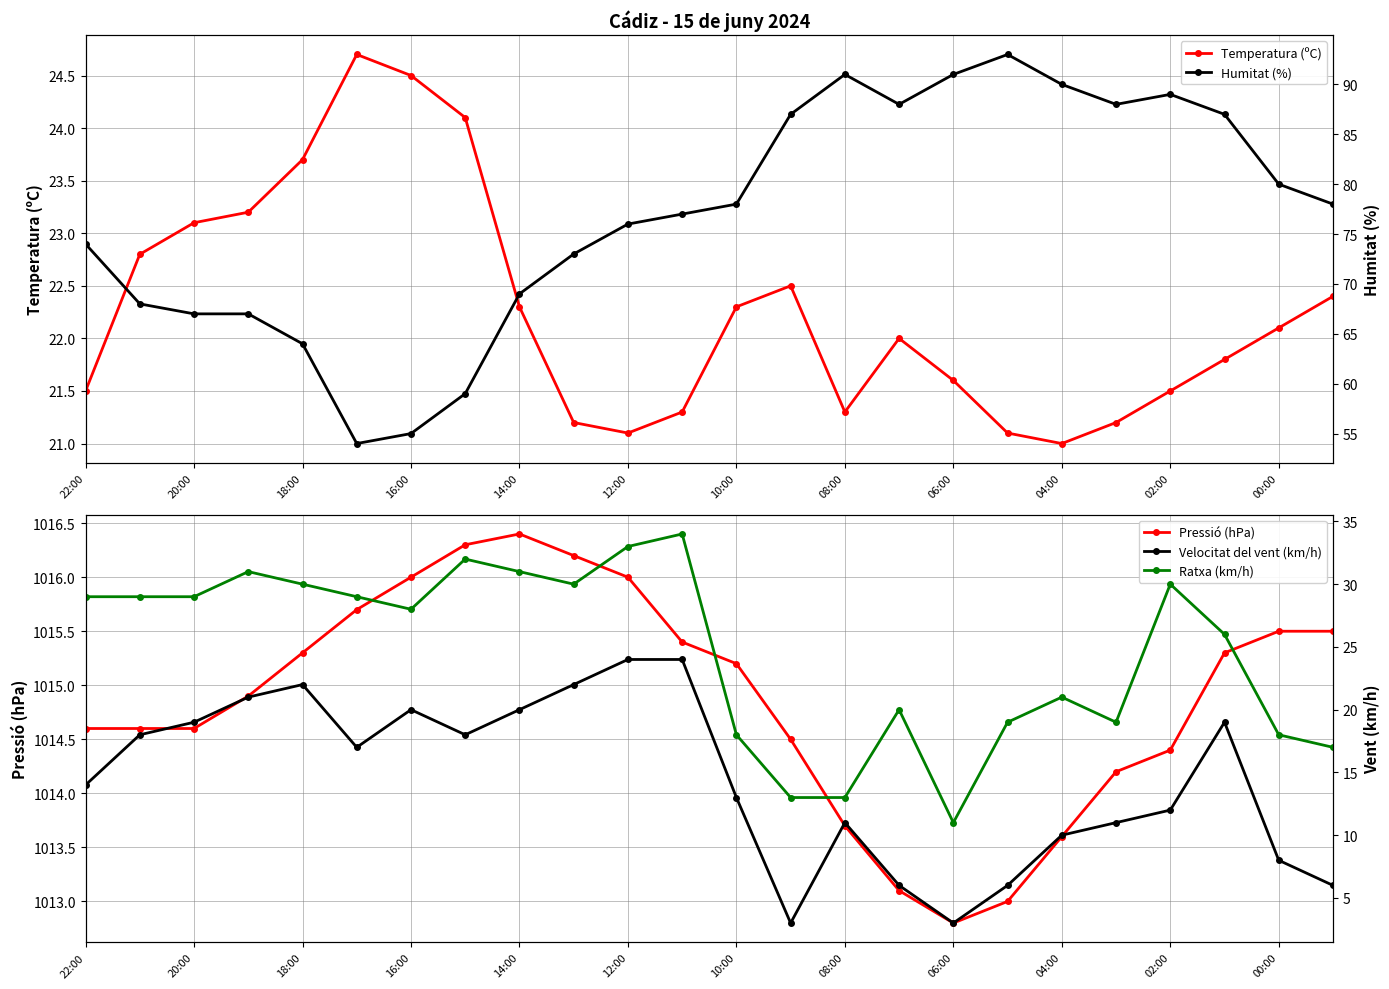

Does the chart display data point markers on the line(s)?

Yes